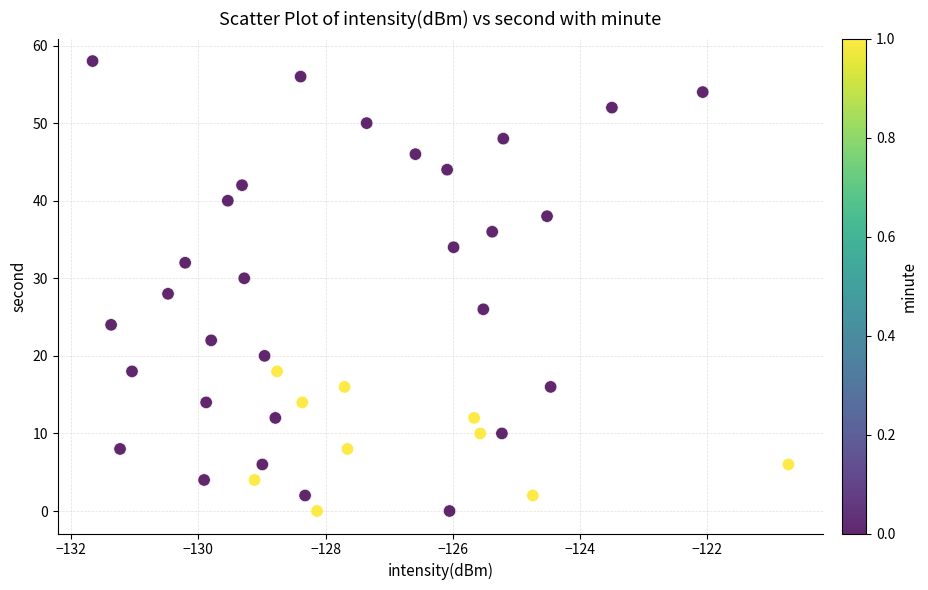

What is the range of Y values (max minus min)?

58